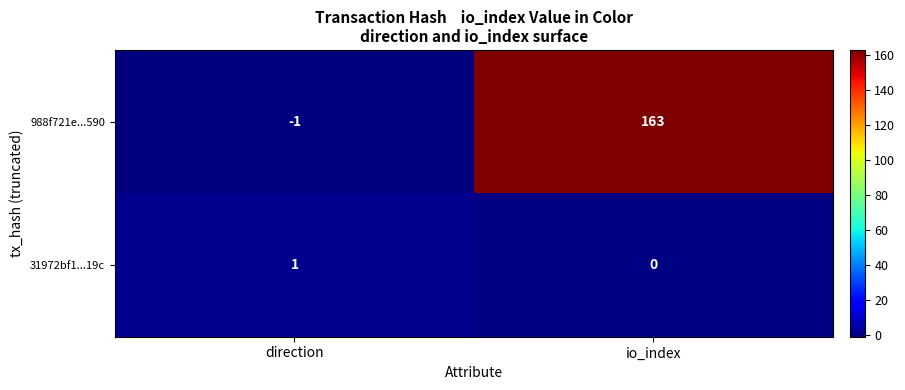

The 31972bf1...19c series shows 1 at direction. True or false?

True